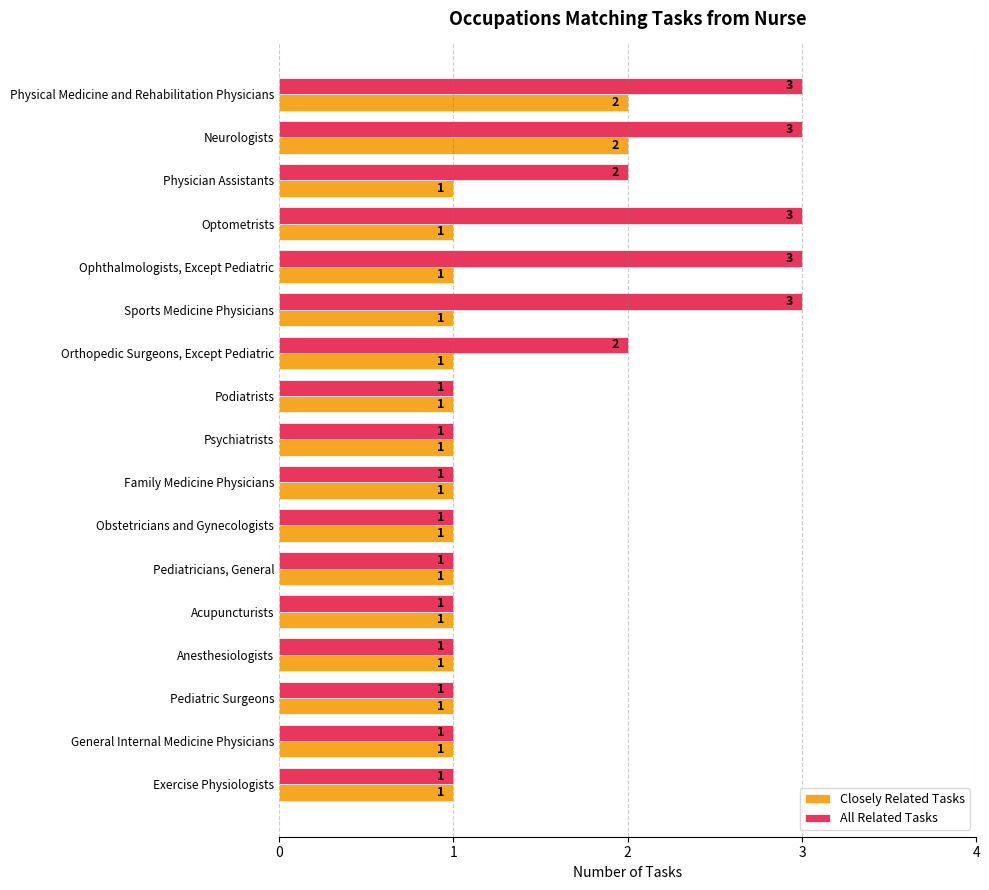

What is the sum of all Closely Related Tasks values?

19